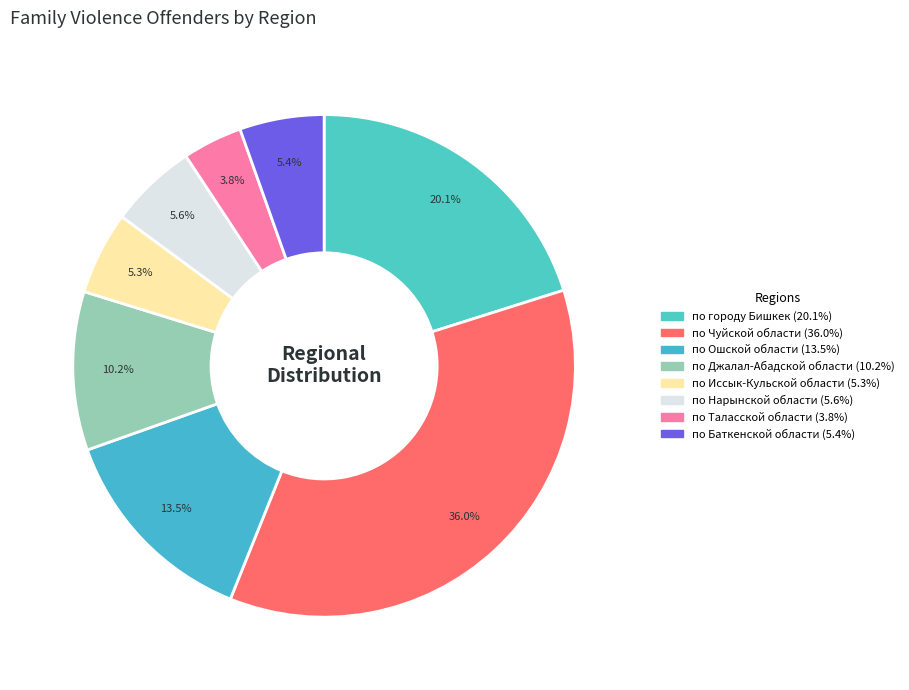

What is the smallest slice in the pie chart?

по Таласской области